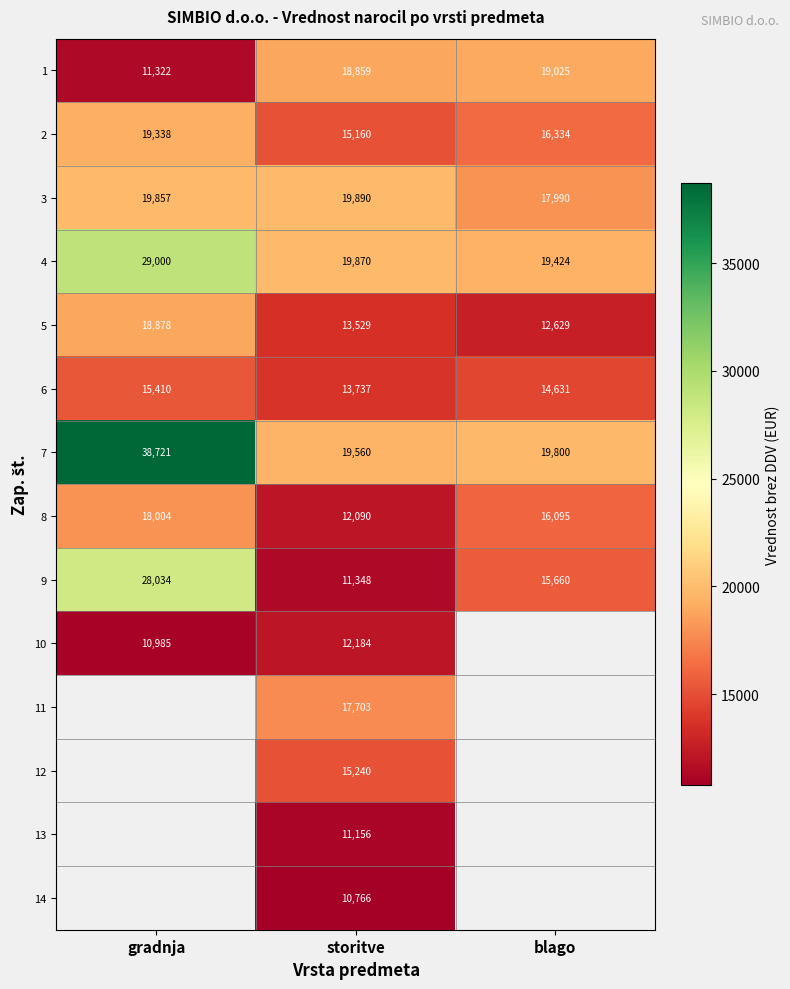

What is the spread (max minus min) of values at gradnja?

27736.4